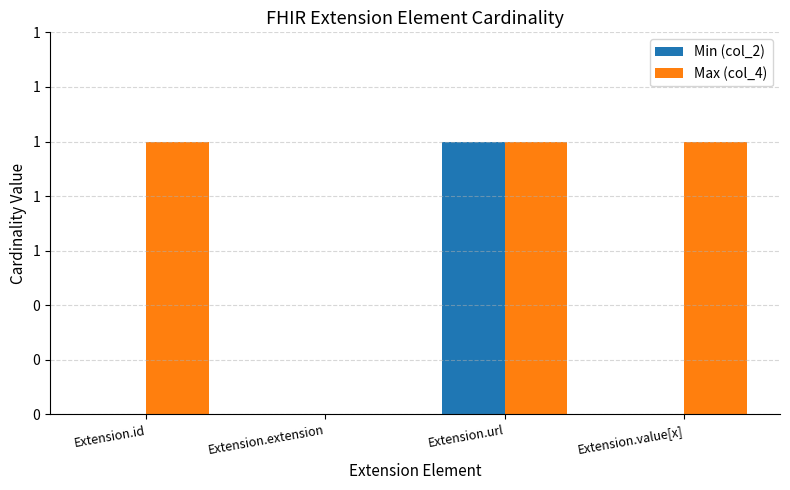

What are all the series names shown in the legend?

Min (col_2), Max (col_4)